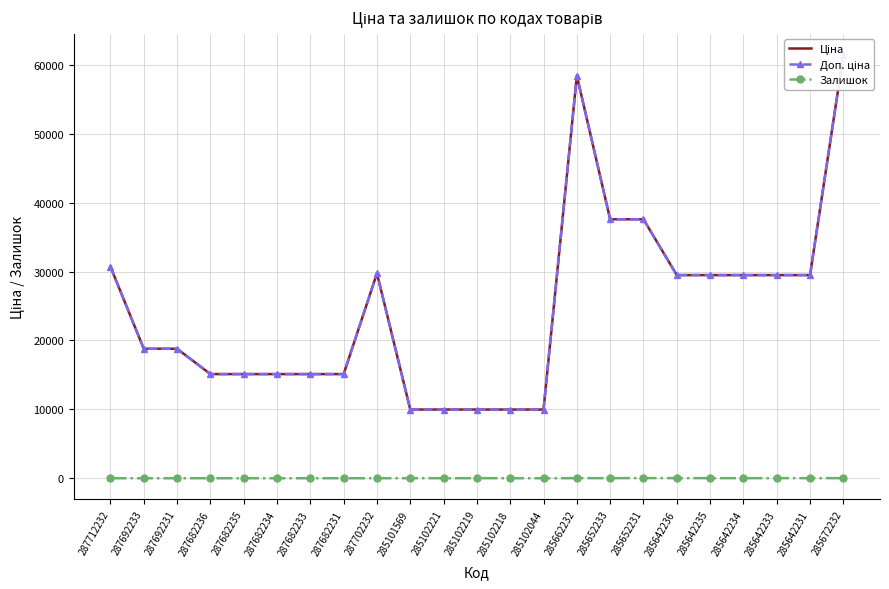

What is the sum of the Доп. ціна values at 285652231 and 285642235?

67085.1